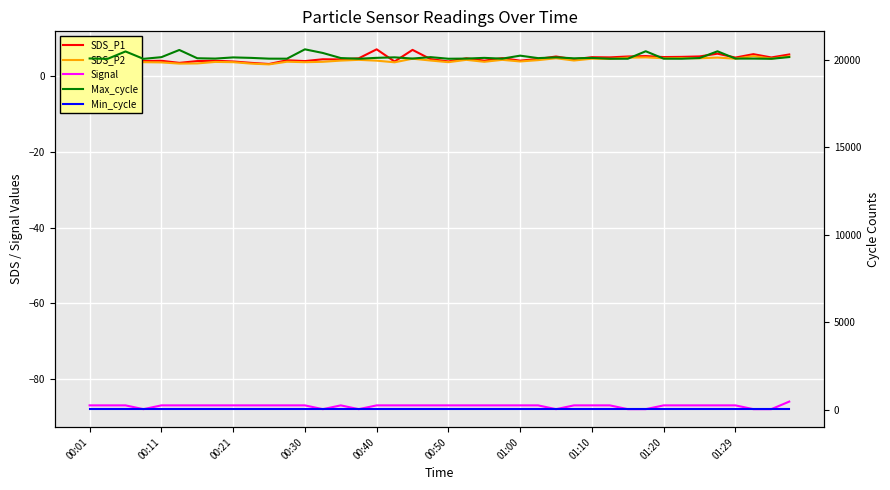

What position from the left is 30?

31